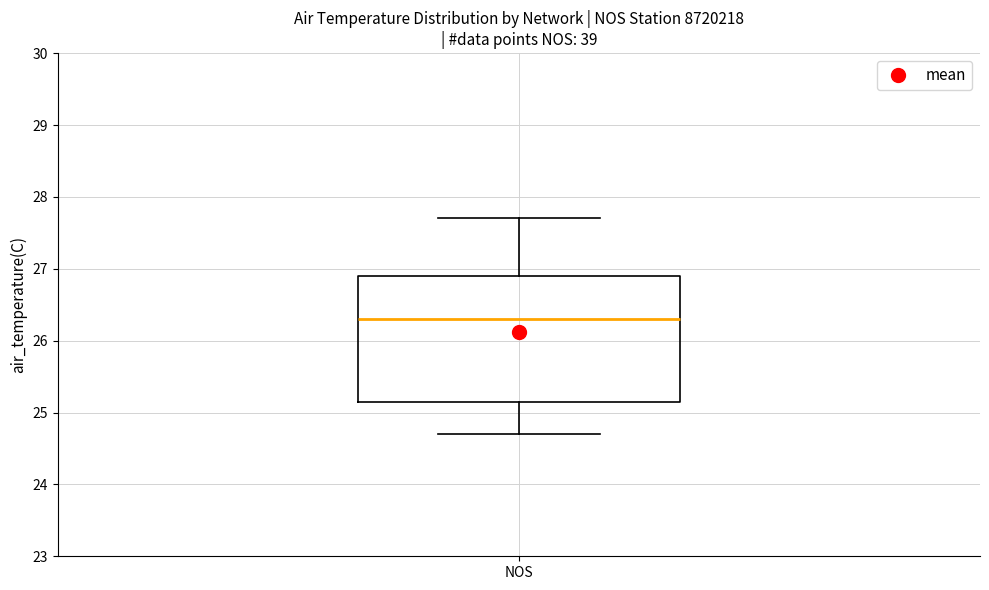

Read this box plot against the y-axis: the position of the median line, the range covered by the box, and the ends of both whiskers. The values are not printed on the chart, so give them approximately, as read against the axis.

median 26.3, box 25.2 to 26.9, whiskers 24.7 to 27.7